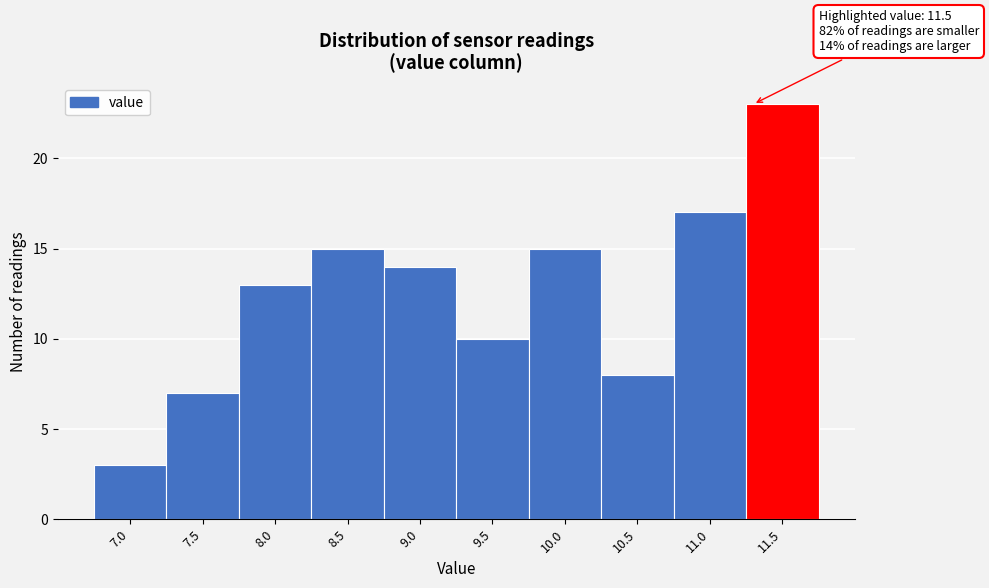

Reading left to right, what are all the values shown in this chart?

3	7	13	15	14	10	15	8	17	23